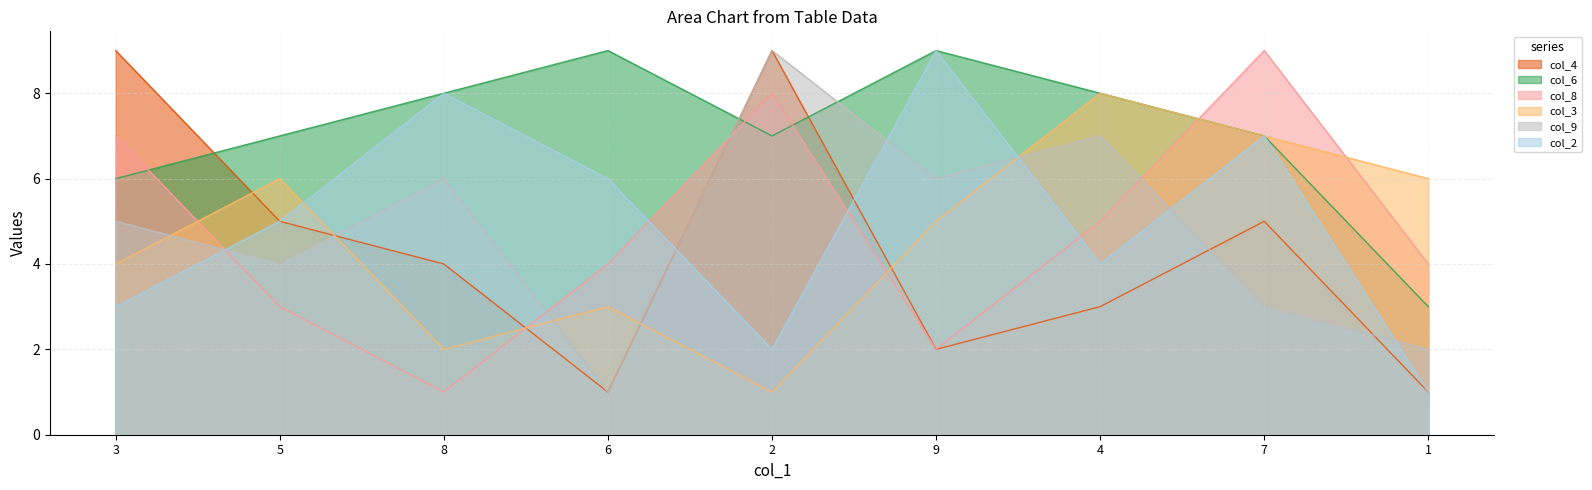

At which category is the sum across all series the highest?

7